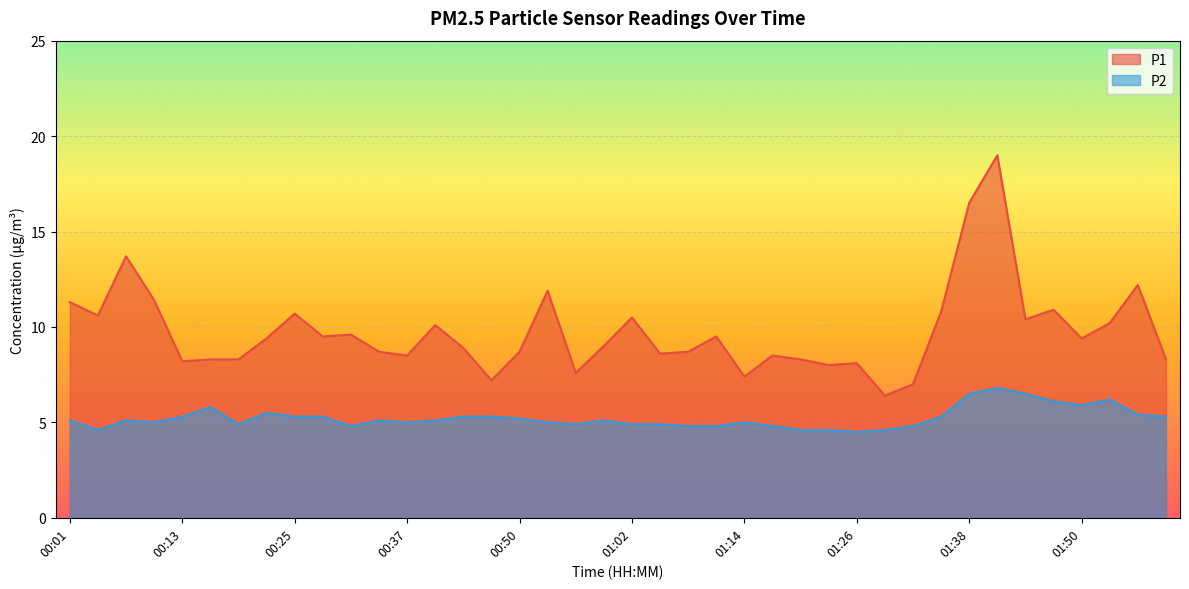

How many lines are shown in the chart?

2